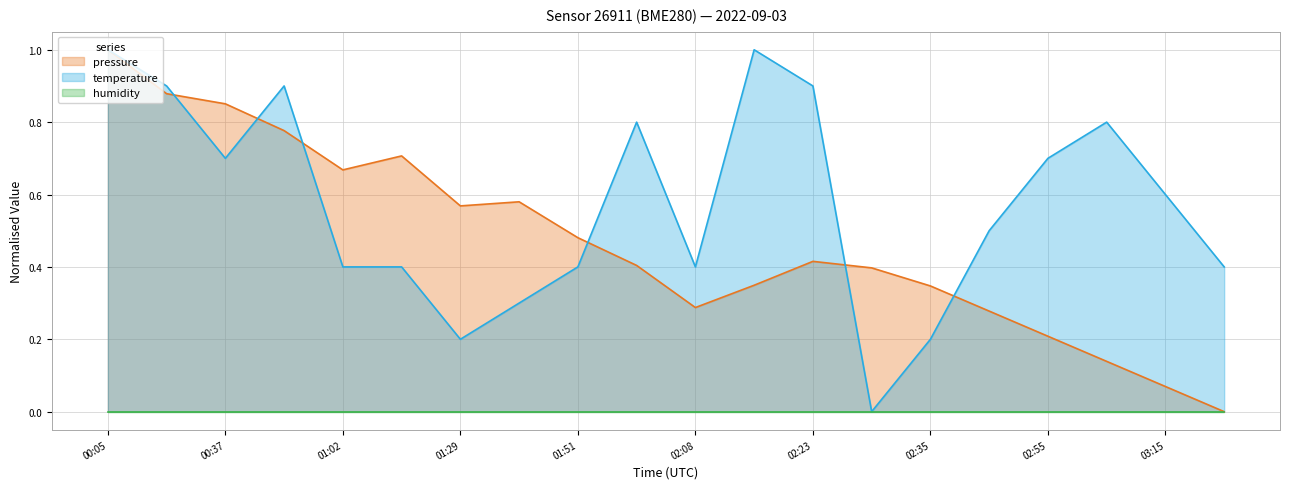

True or false: temperature has a value of 0.4 at 02:08.

True